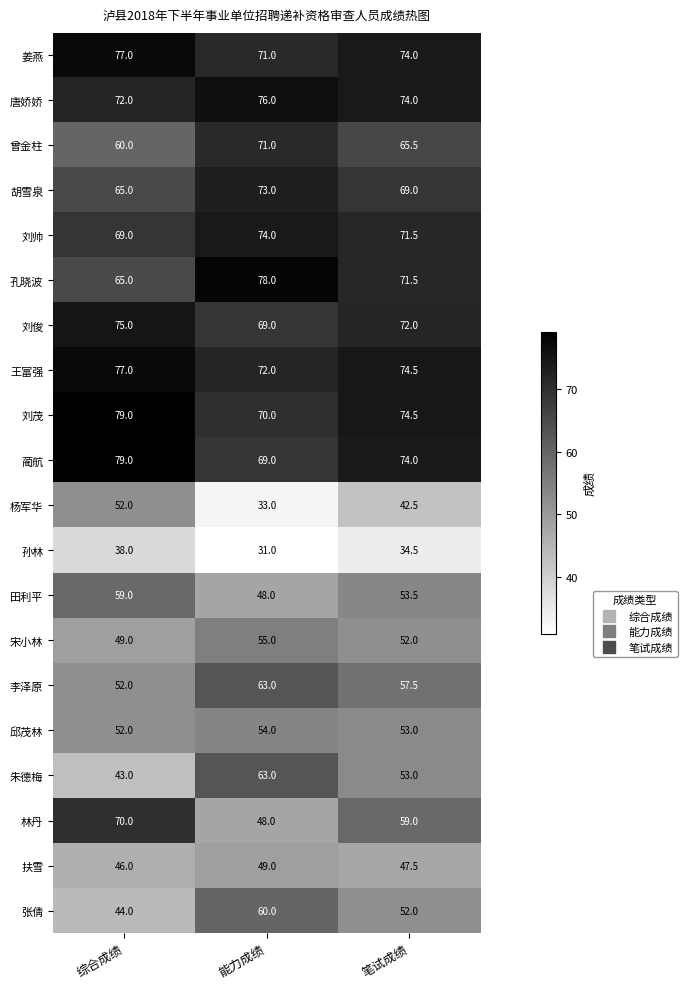

What is the approximate value of 张倩 at 能力成绩?

60.0